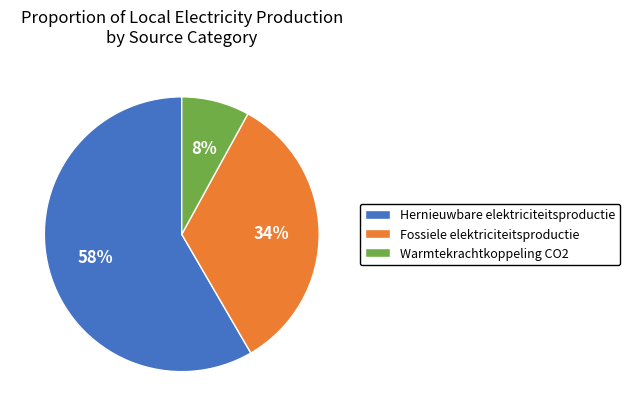

Rank the categories by value from lowest to highest.

Warmtekrachtkoppeling CO2, Fossiele elektriciteitsproductie, Hernieuwbare elektriciteitsproductie